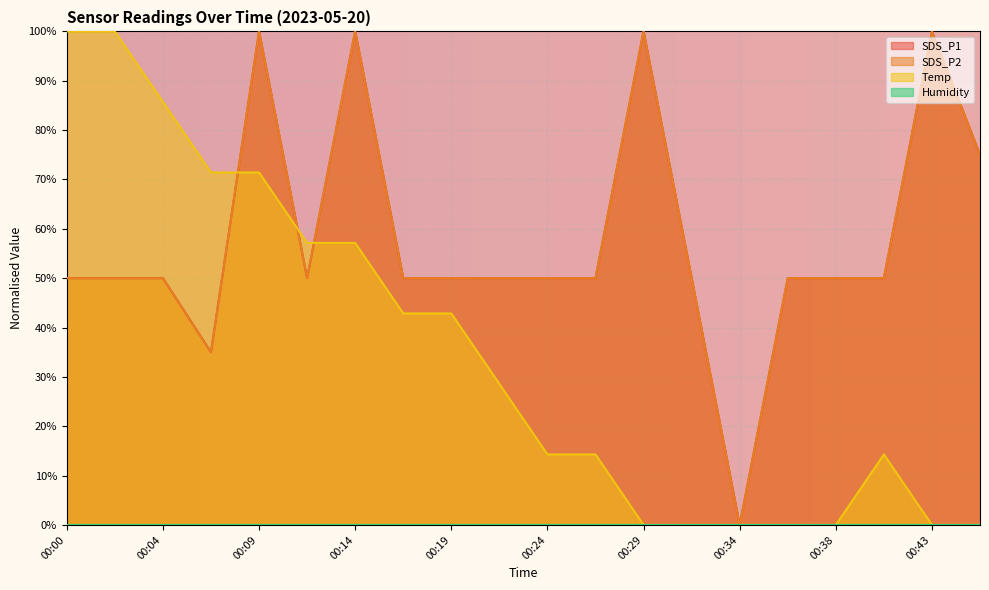

Is it true that SDS_P1 equals 1.0 at 00:29?

True